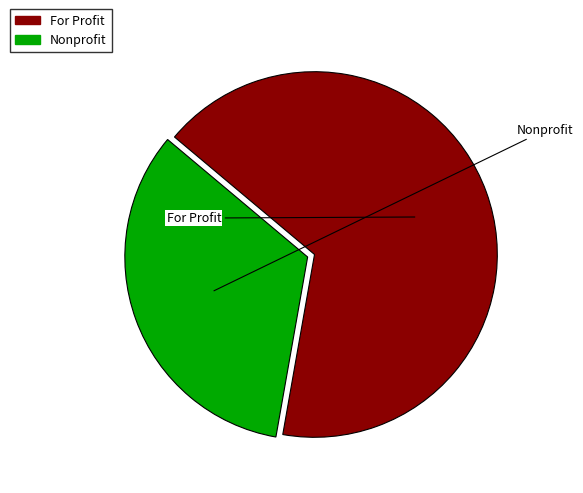

What is the largest slice in the pie chart?

For Profit